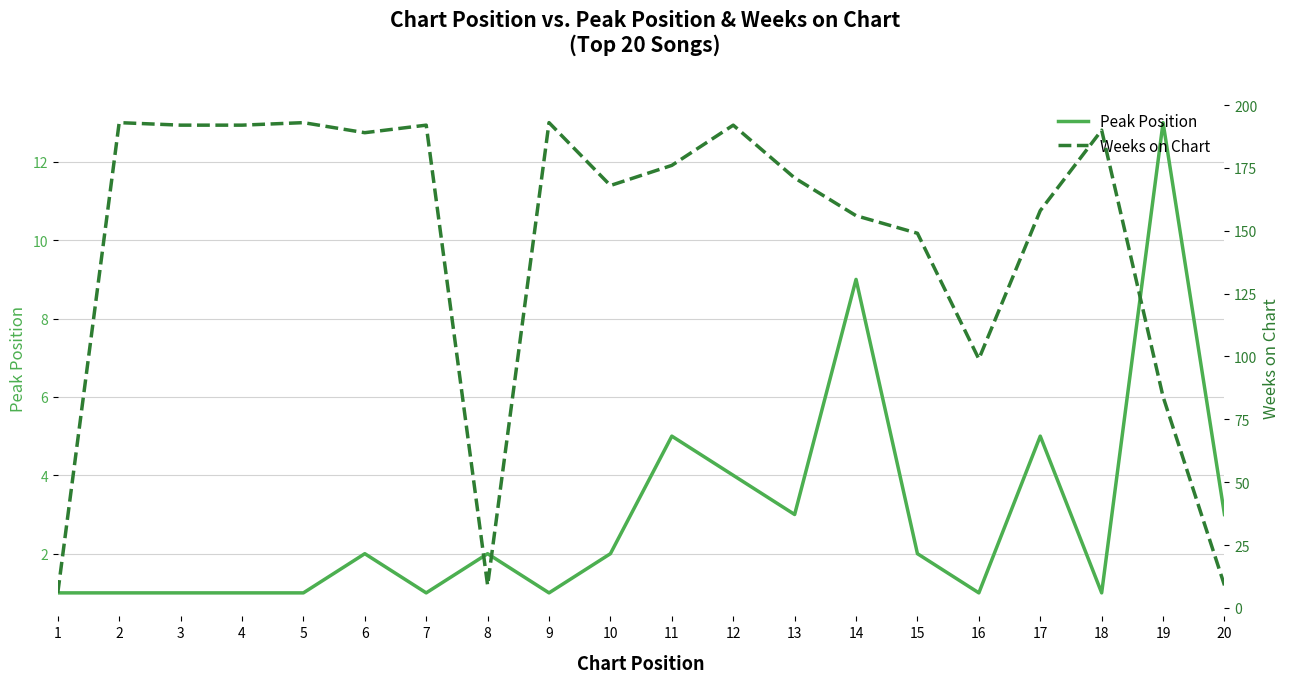

What is the total value across all series at 12?

196